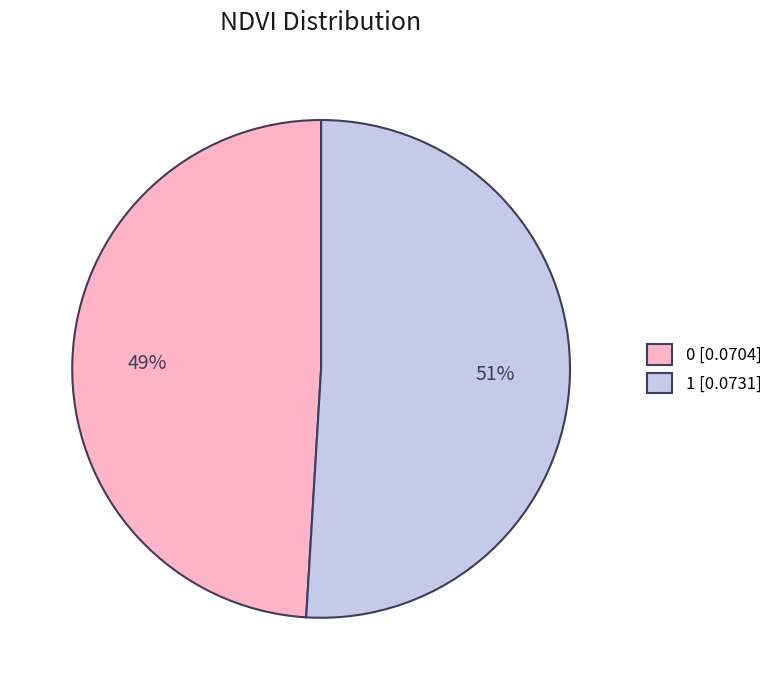

Between 1 and 0, which is larger?

1